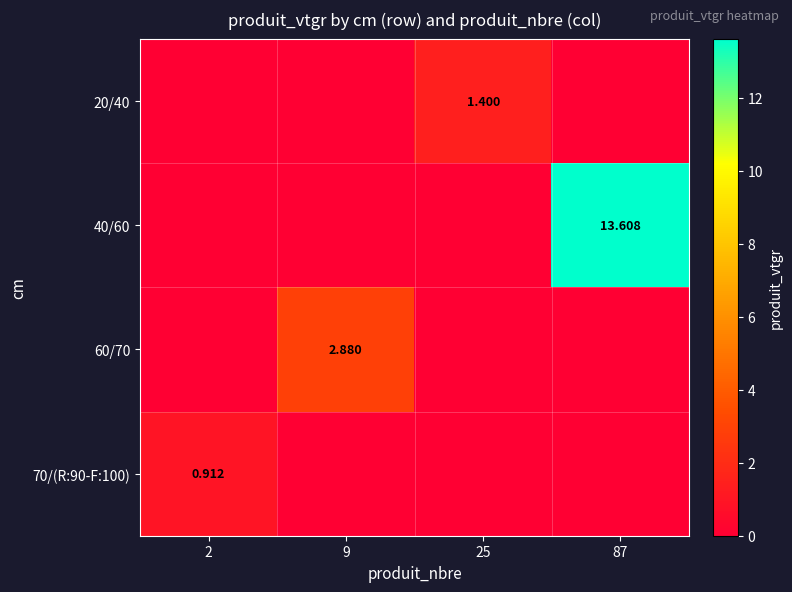

What is the difference between the maximum and minimum values in the 60/70 series?

2.9